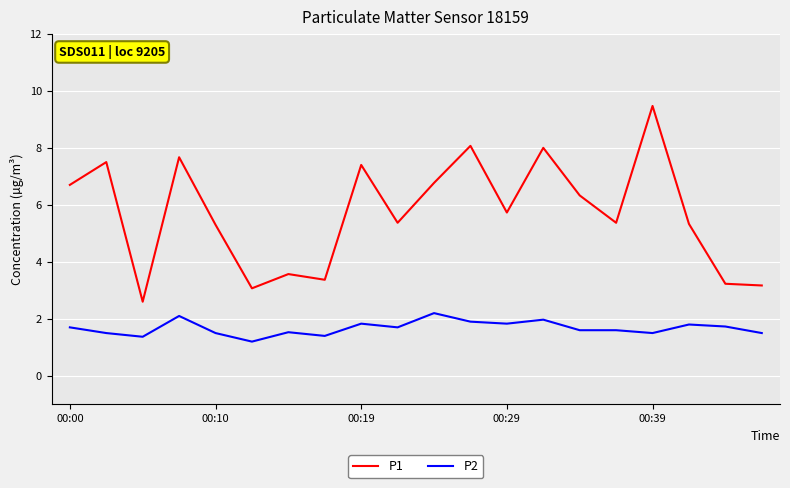

True or false: P1 and P2 intersect in this chart.

False